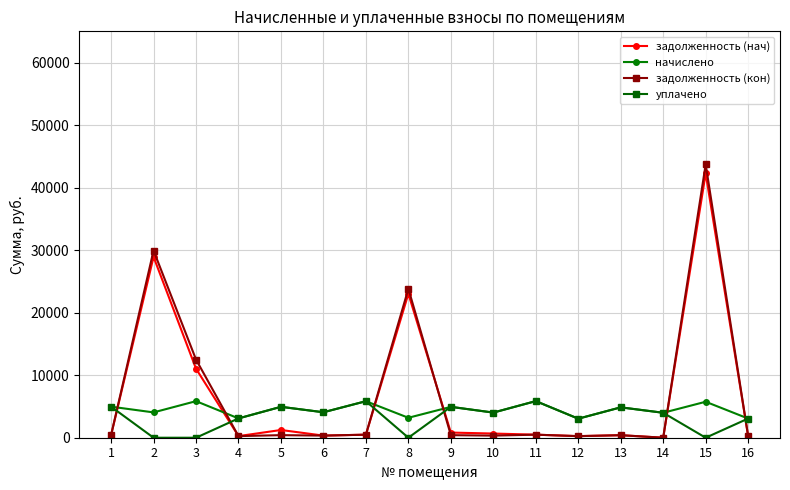

Which series has the largest range (max minus min)?

задолженность (кон)